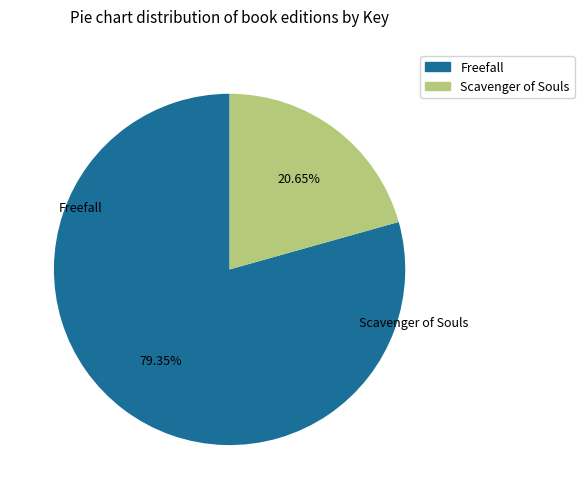

Is there any slice that represents more than half of the pie?

Yes